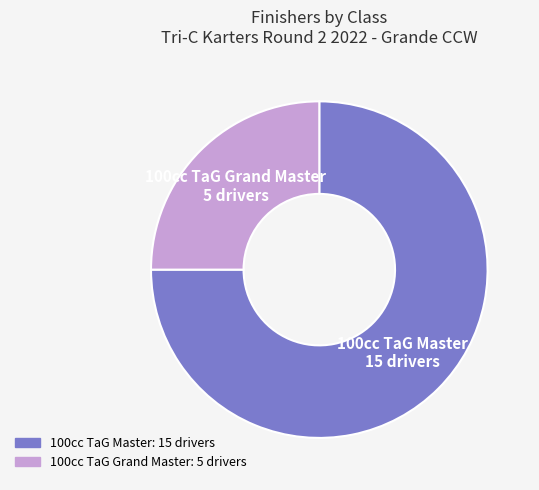

Which category accounts for the majority?

100cc TaG Master